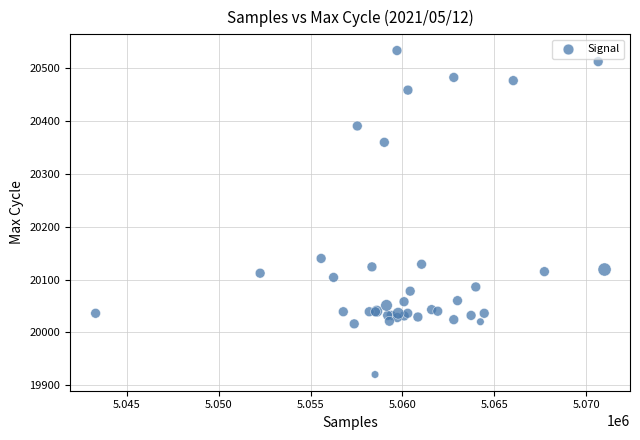

What Y value in the scatter plot is closest to 20227?

20140